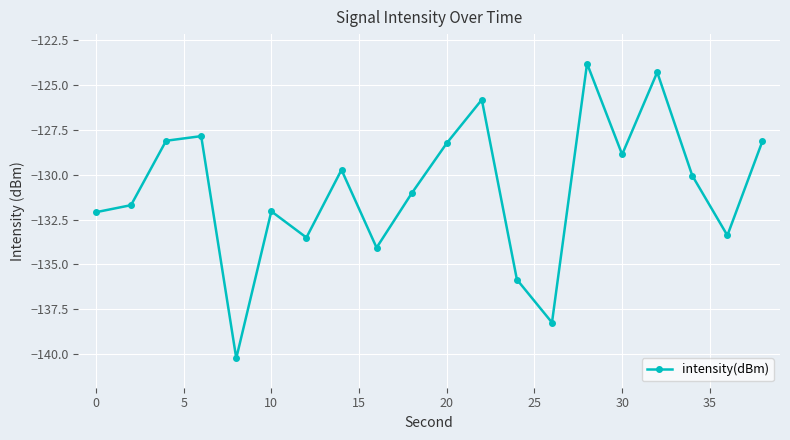

What is the sum of all values?

-2617.1